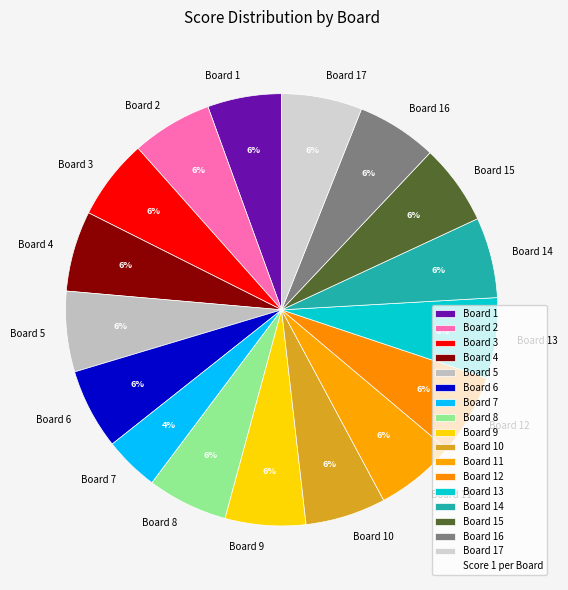

Approximately how many times larger is the value at Board 11 compared to Board 2?

1.0